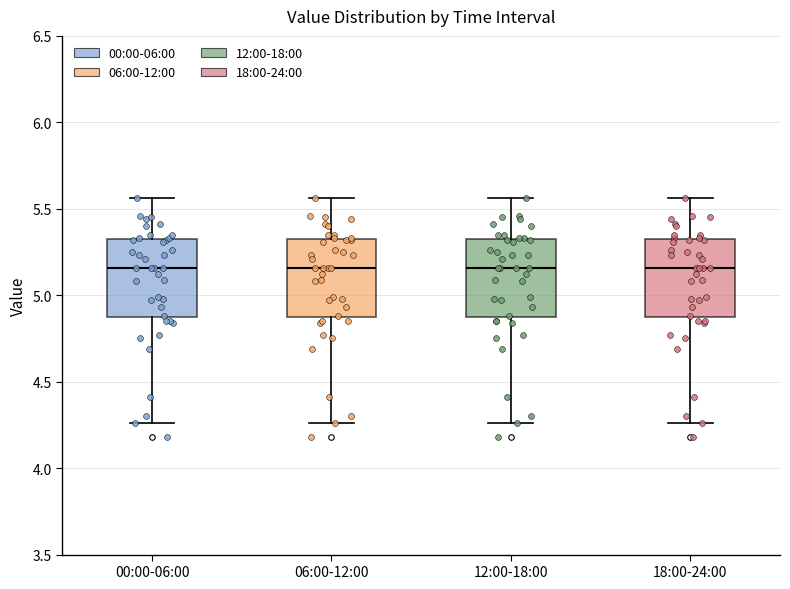

Reading left to right, transcribe this box plot: for each box, give where its median line is, the range the box spans, and where its two whiskers end, as read against the y-axis. The values are not printed on the chart, so give them approximately, as read against the axis.

00:00-06:00: median 5.15, box 4.85 to 5.30, whiskers 4.25 to 5.55
06:00-12:00: median 5.15, box 4.85 to 5.30, whiskers 4.25 to 5.55
12:00-18:00: median 5.15, box 4.85 to 5.30, whiskers 4.25 to 5.55
18:00-24:00: median 5.15, box 4.85 to 5.30, whiskers 4.25 to 5.55